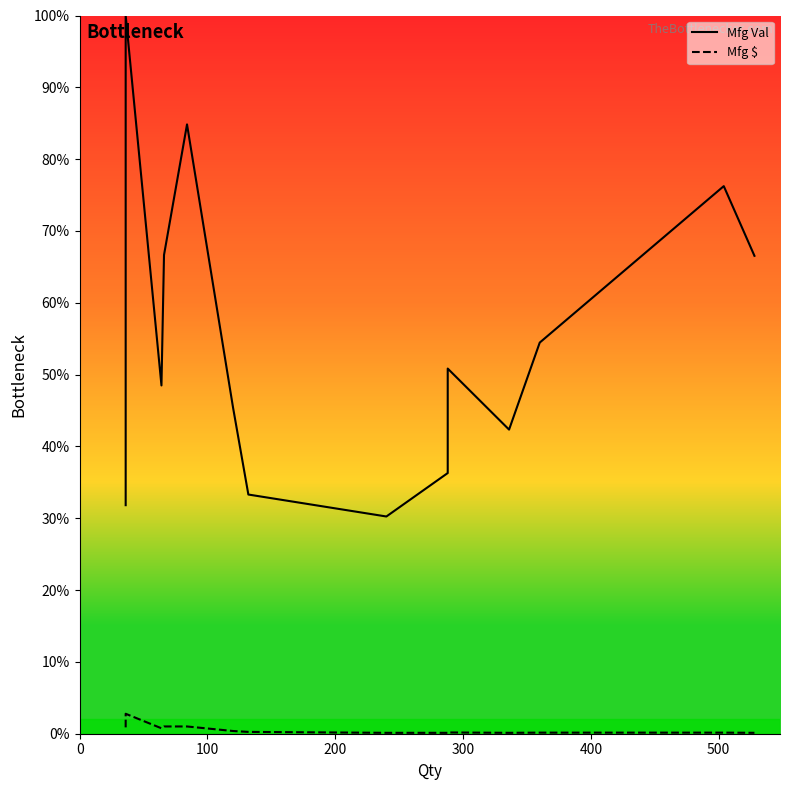

How many interior local valleys does the Mfg $ series have?

2